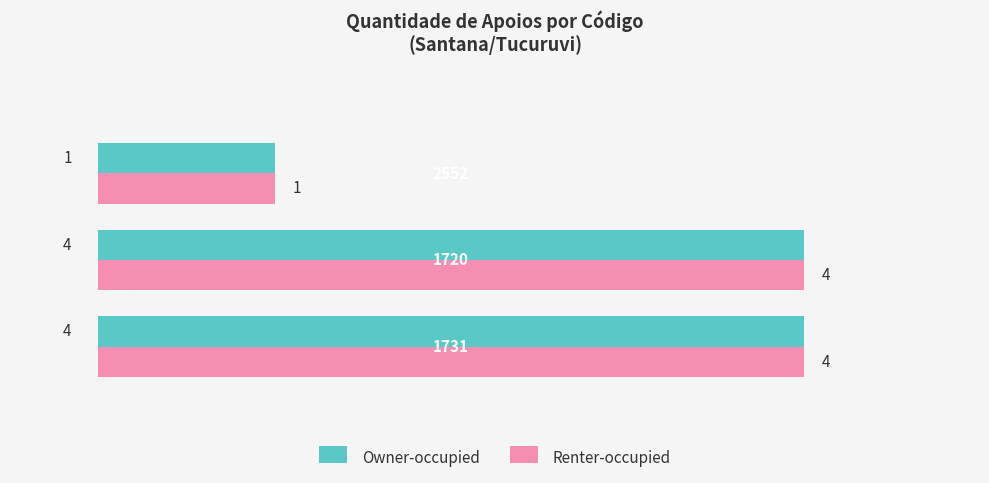

How many Renter-occupied values are between 1 and 4?

3